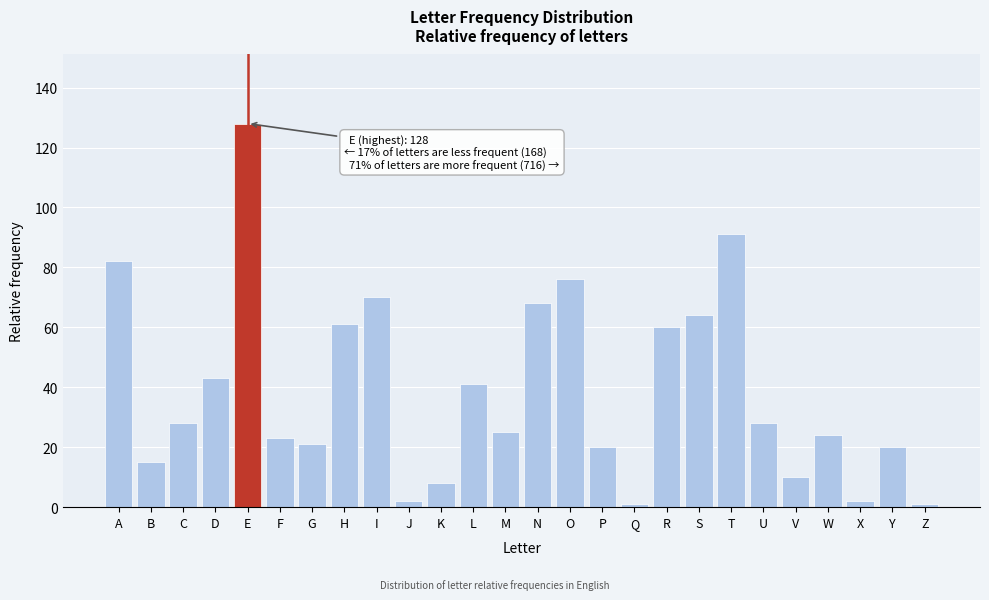

Reading right to left, what are all the values shown in this chart?

1	20	2	24	10	28	91	64	60	1	20	76	68	25	41	8	2	70	61	21	23	128	43	28	15	82